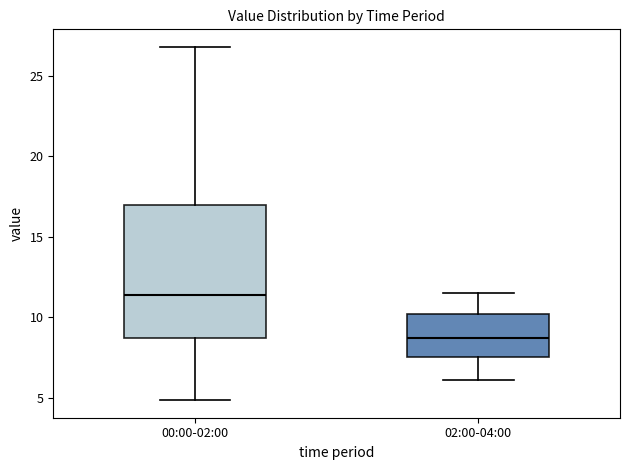

Reading left to right, read every box against the y-axis: the position of its median line, the range the box covers, and the ends of its whiskers. The values are not printed on the chart, so give them approximately, as read against the axis.

00:00-02:00: median 11.5, box 8.5 to 17.0, whiskers 5.0 to 27.0
02:00-04:00: median 9.0, box 7.5 to 10.0, whiskers 6.0 to 11.5